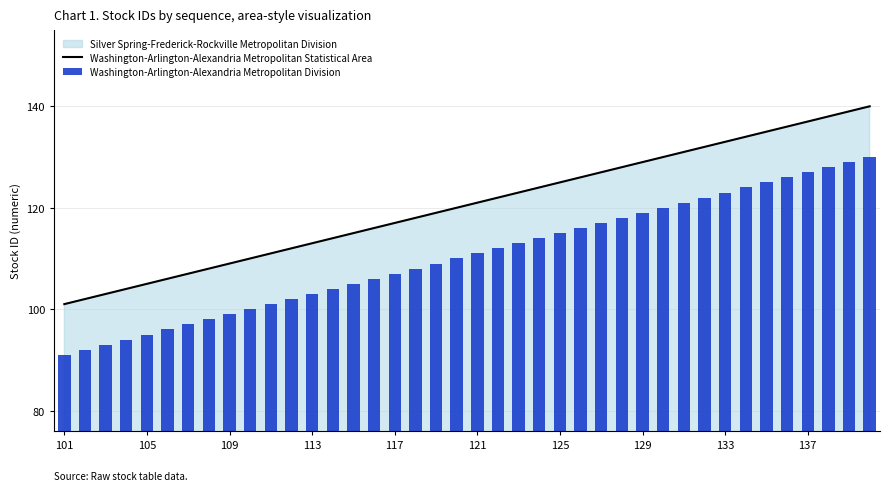

What is the average value of the Washington-Arlington-Alexandria Metropolitan Division series?

110